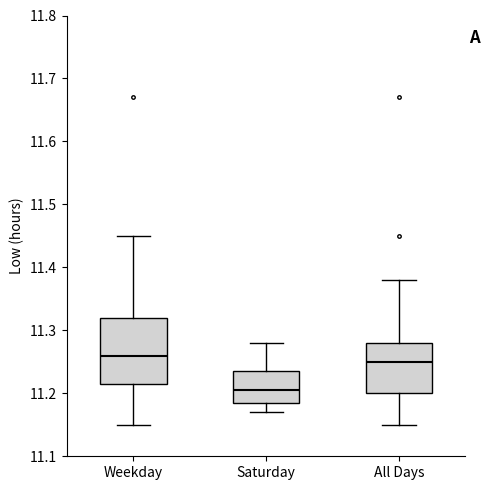

Reading left to right, read every box against the y-axis: the position of its median line, the range the box covers, and the ends of its whiskers. The values are not printed on the chart, so give them approximately, as read against the axis.

Weekday: median 11.26, box 11.22 to 11.32, whiskers 11.15 to 11.45
Saturday: median 11.21, box 11.19 to 11.24, whiskers 11.17 to 11.28
All Days: median 11.25, box 11.20 to 11.28, whiskers 11.15 to 11.38